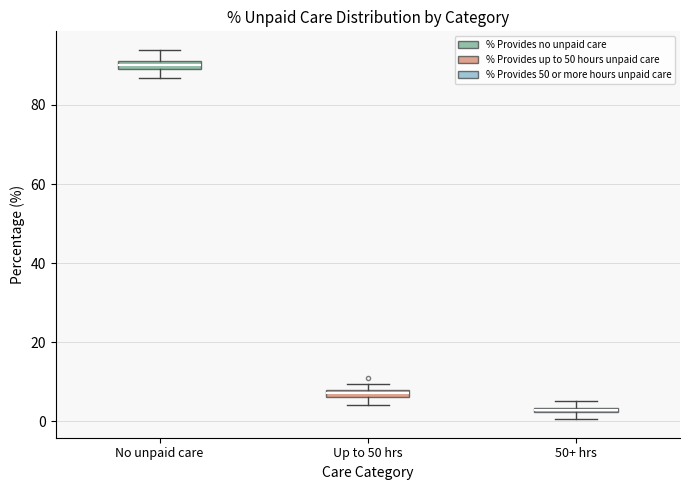

Where is the lower edge of the box for 50+ hrs on the y-axis? The values are not printed on the chart, so give them approximately, as read against the axis.

2